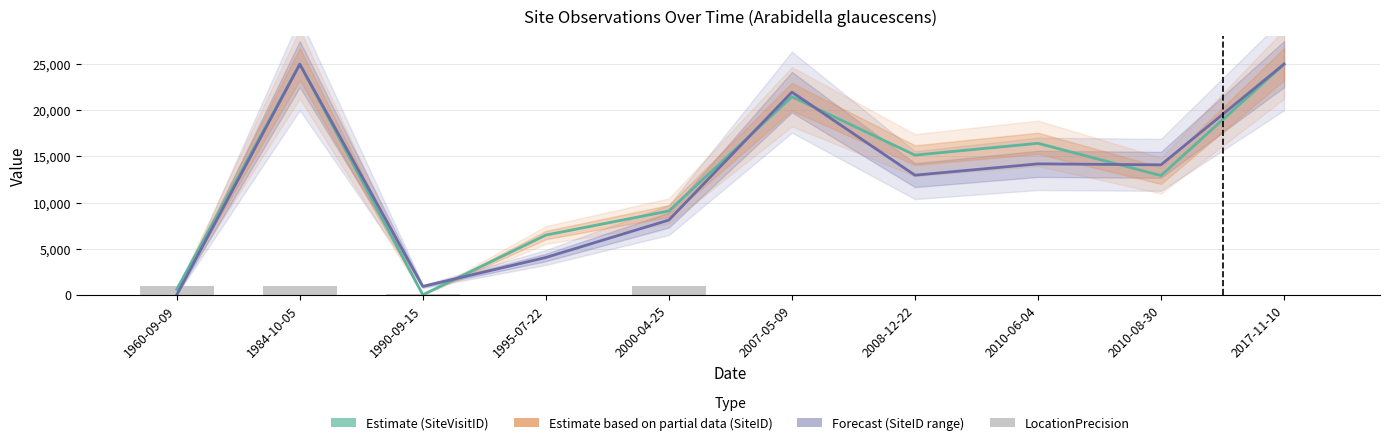

Does the chart contain stacked bars?

No